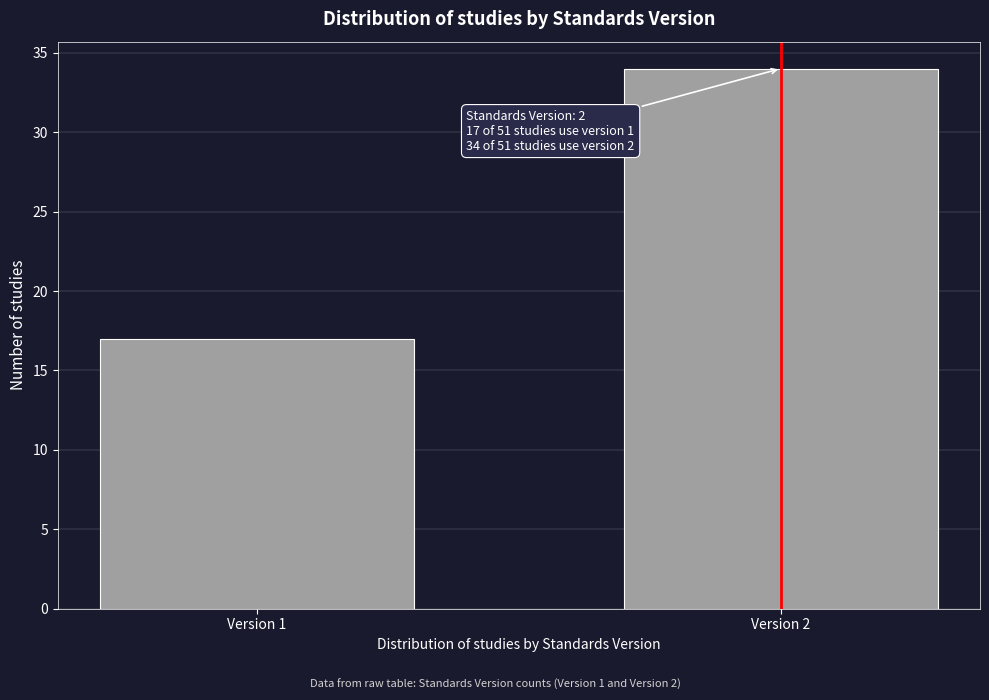

Reading left to right, what are all the values shown in this chart?

Version 1=17	Version 2=34